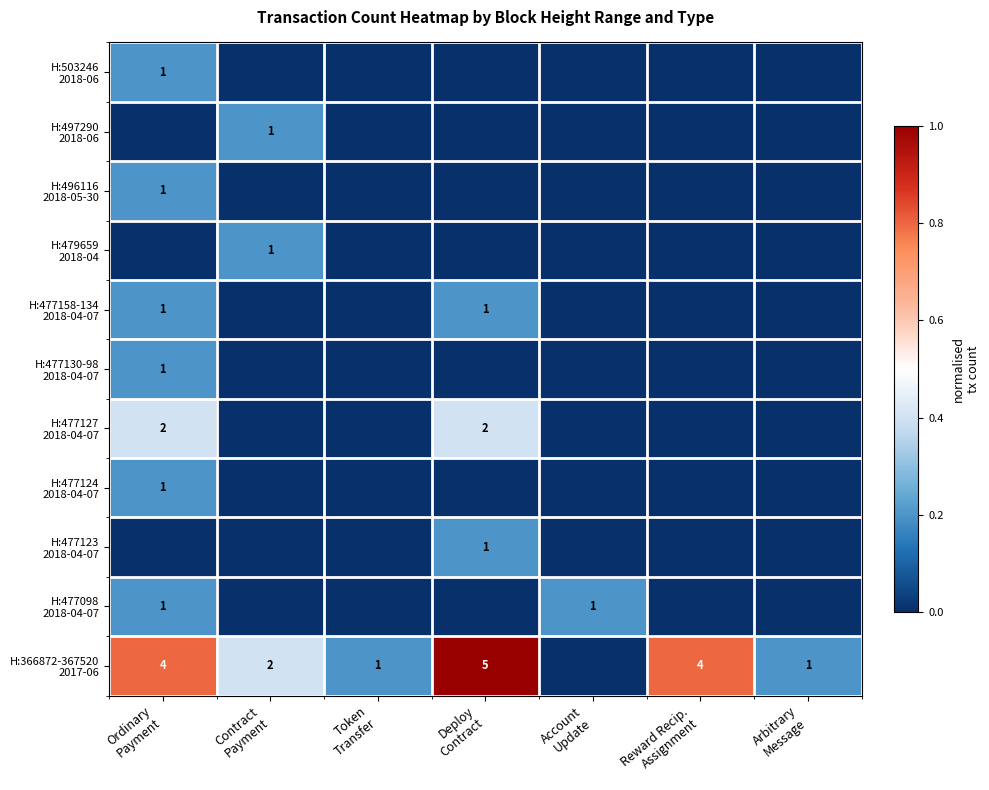

How many data points in H:477158-134 2018-04-07 are above 0?

2